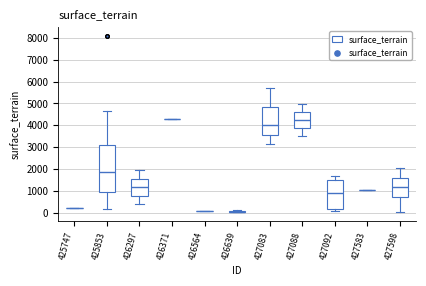

Which box is the tallest, from its lower edge to its upper edge?

425853